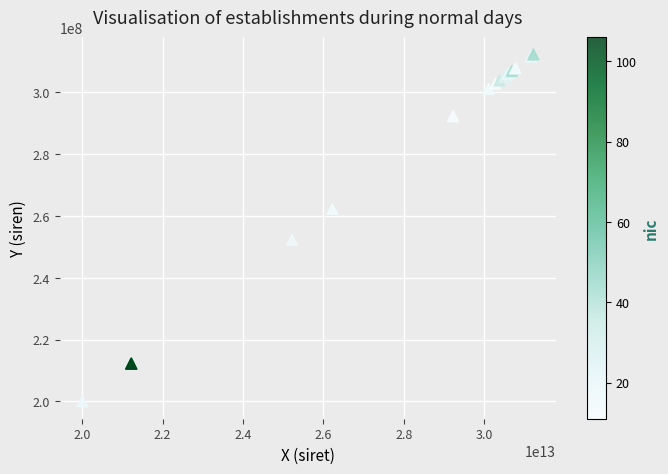

What Y value in the scatter plot is closest to 256095237?

252200027